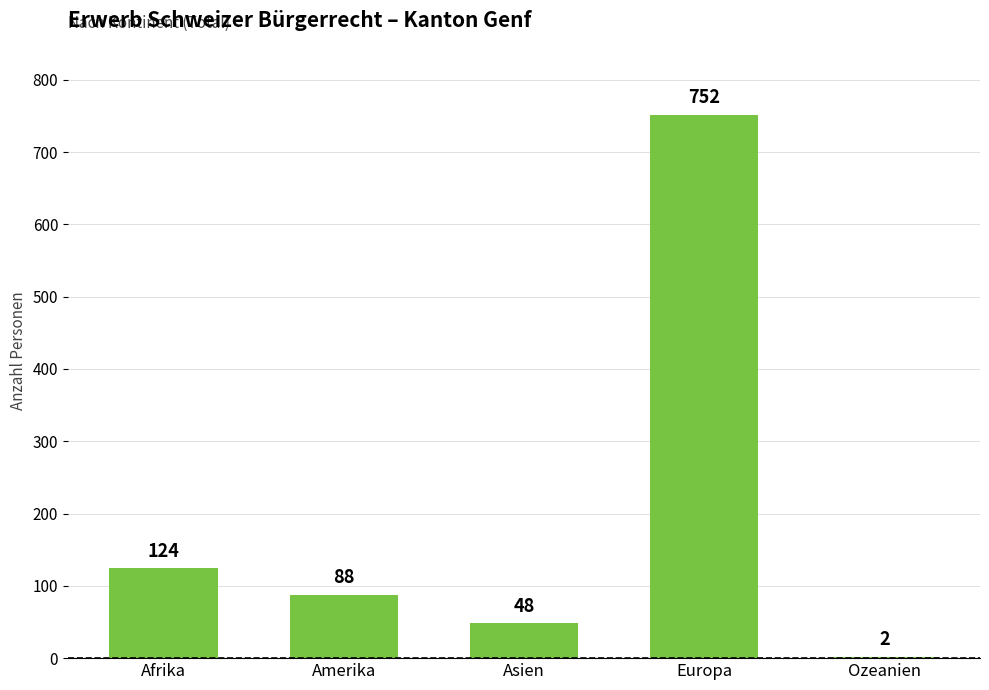

Reading left to right, list all the values displayed in this chart.

Afrika=124	Amerika=88	Asien=48	Europa=752	Ozeanien=2